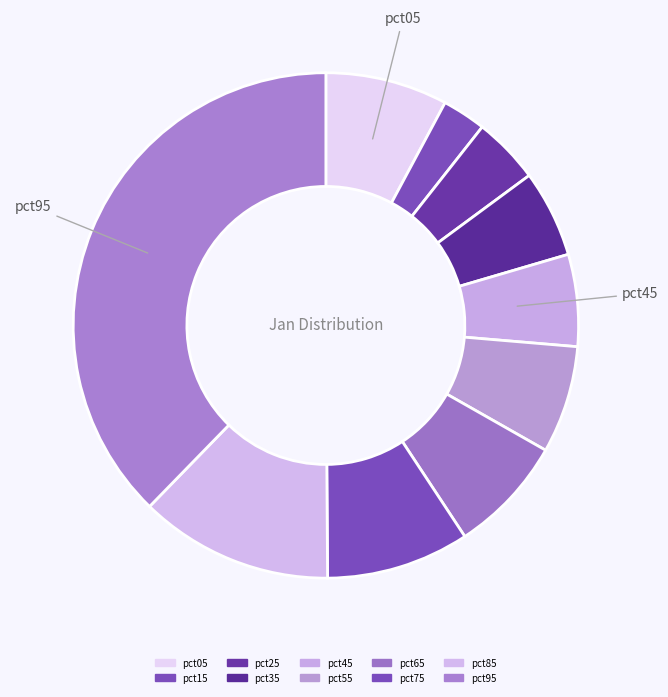

How many slices are in this pie chart?

10